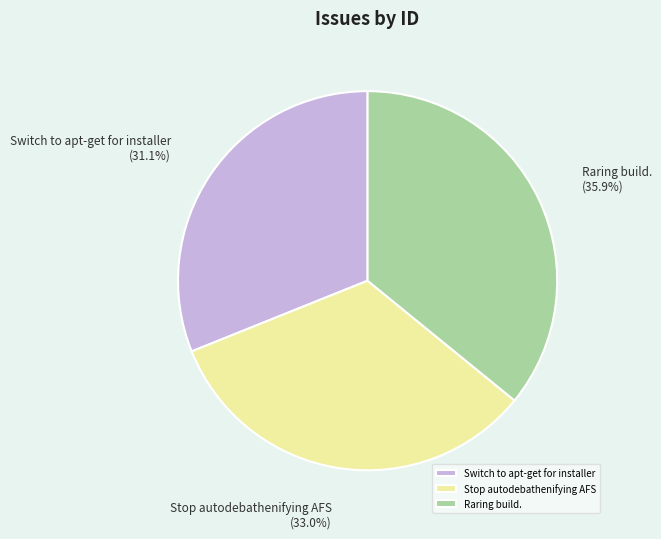

What percentage is NOT represented by Switch to apt-get for installer?

68.9%